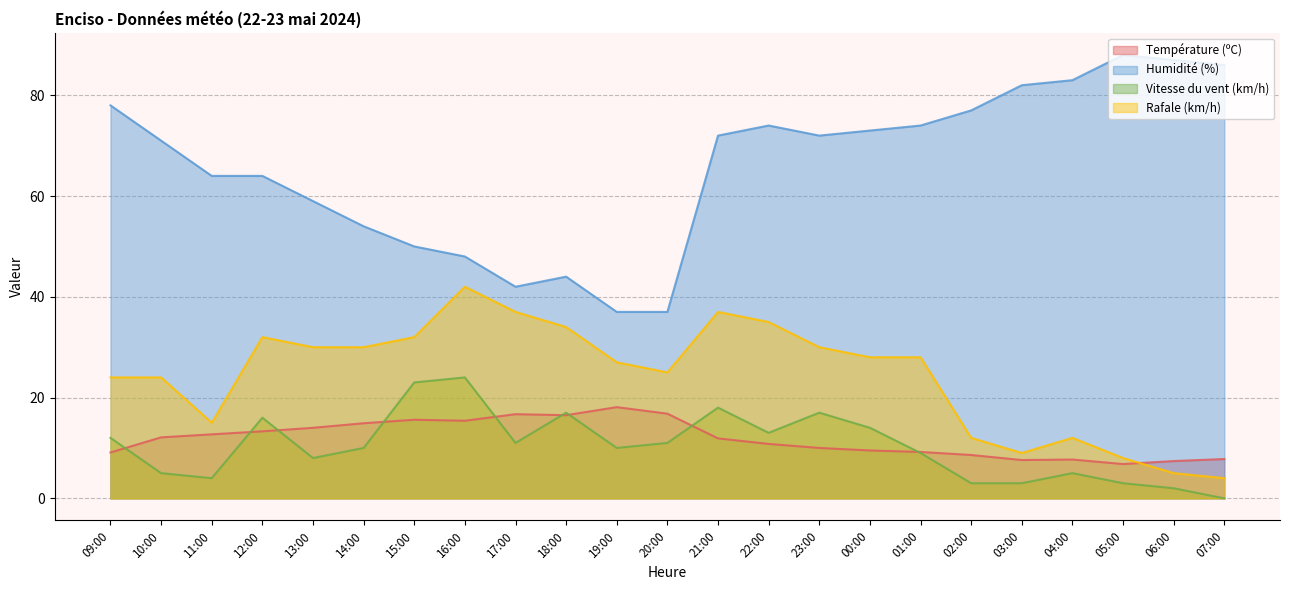

What is the average value of the Vitesse du vent (km/h) series?

10.3